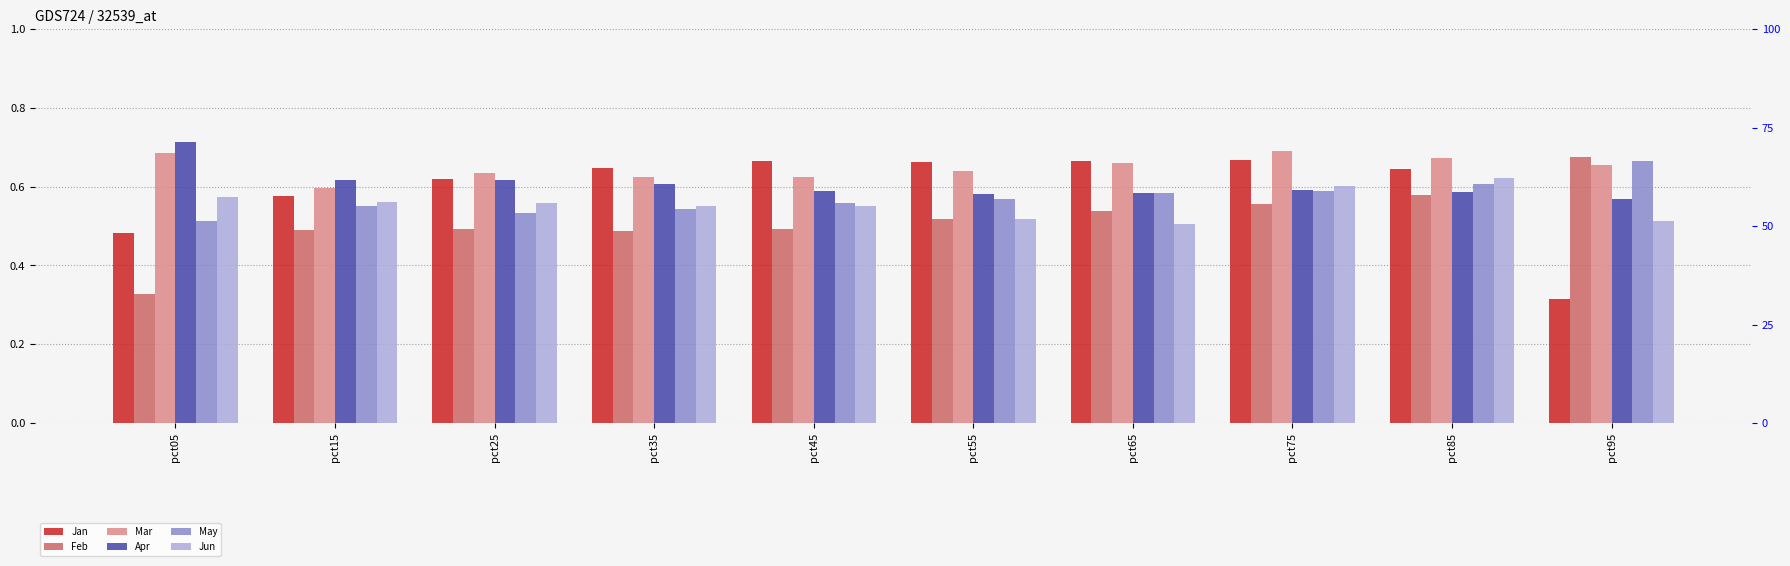

What is the total value across all series at pct35?

3.5